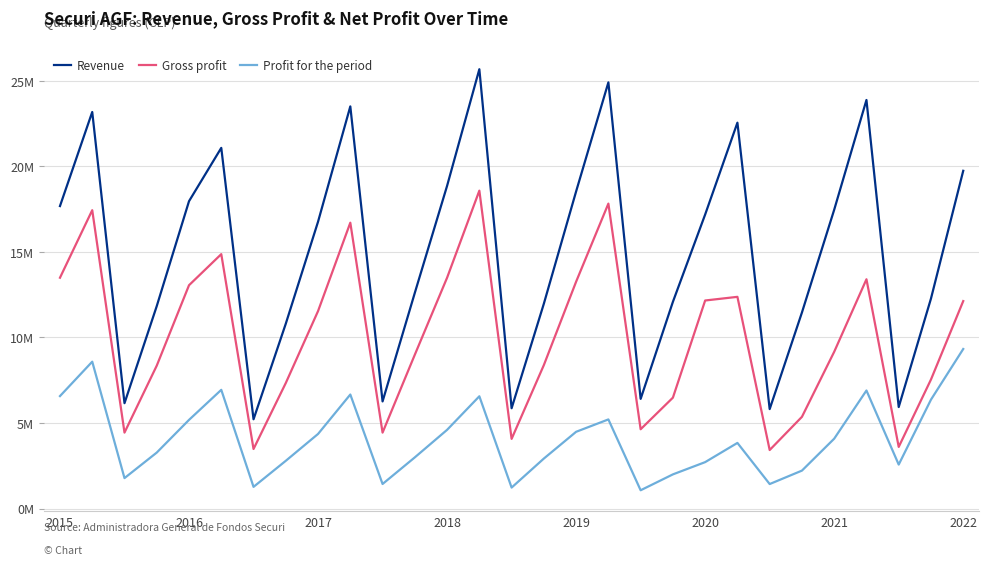

Which series has the largest total across all categories?

Revenue